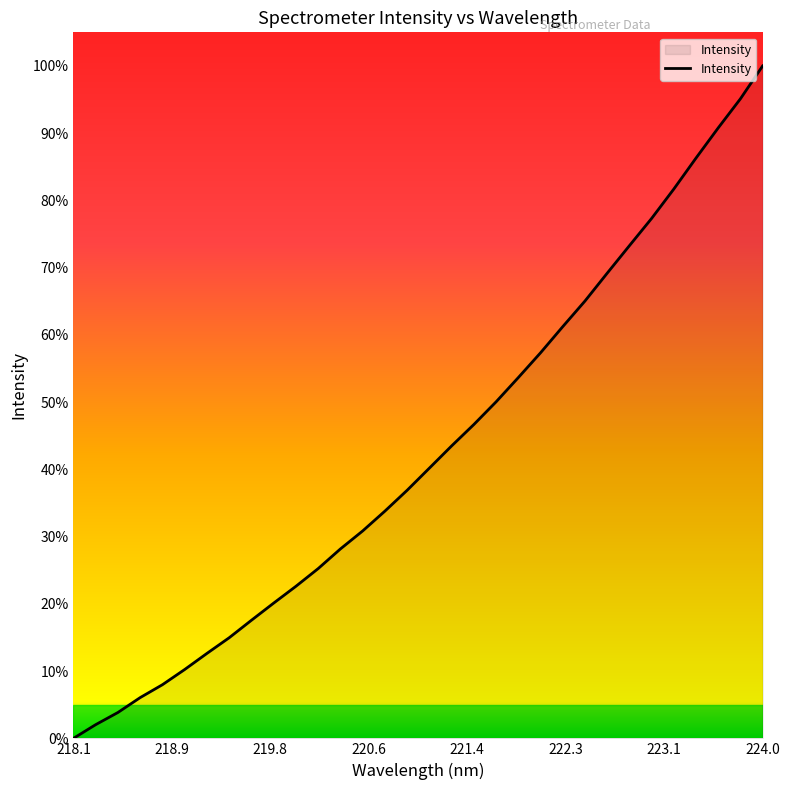

What is the difference between the maximum and minimum values?

100.0